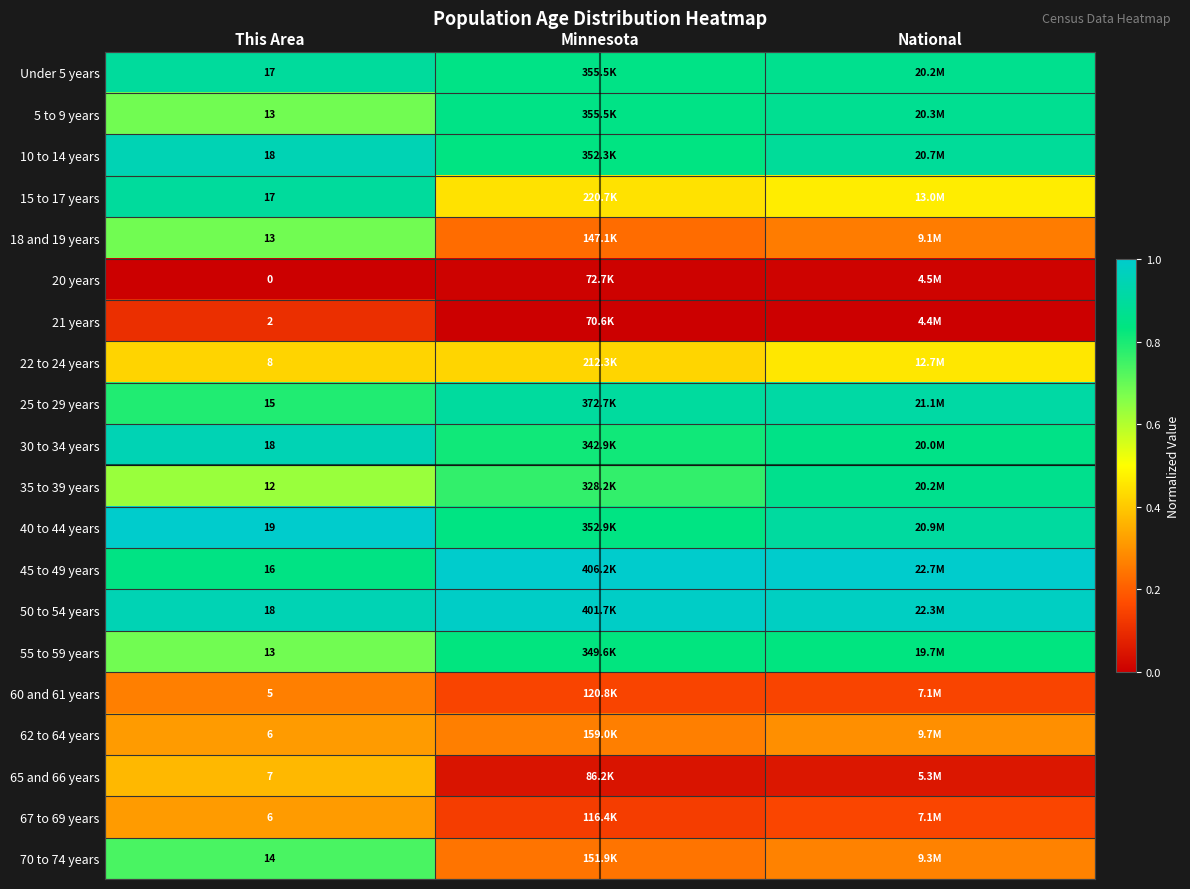

Which series changed the most between Minnesota and National?

35 to 39 years